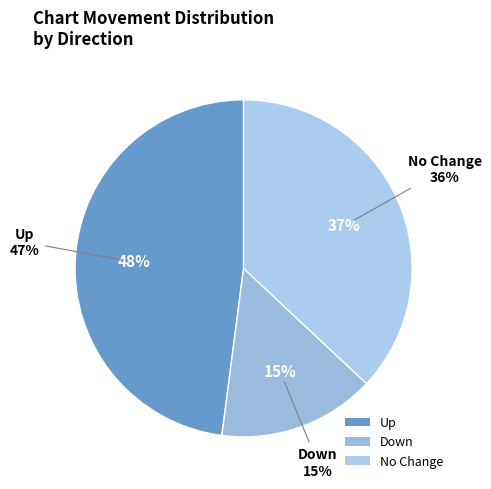

Is there any slice that represents more than half of the pie?

No